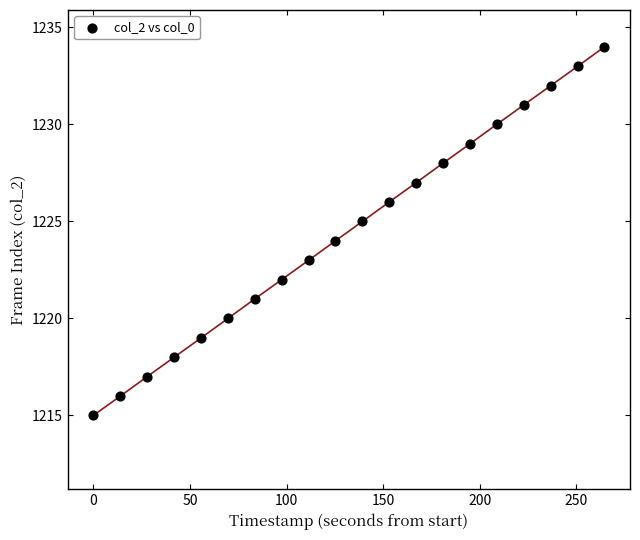

What is the range of Y values (max minus min)?

19